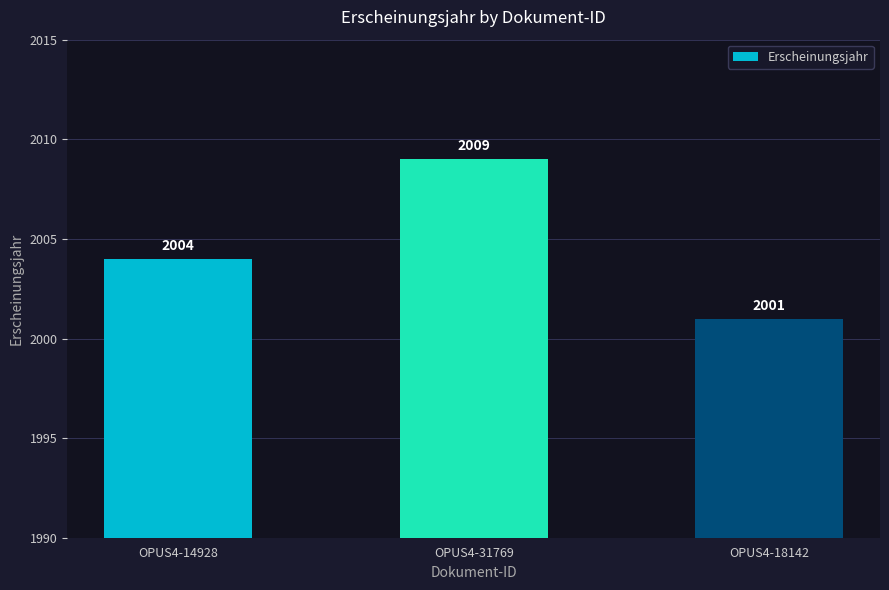

What is the minimum value shown in the chart?

2001